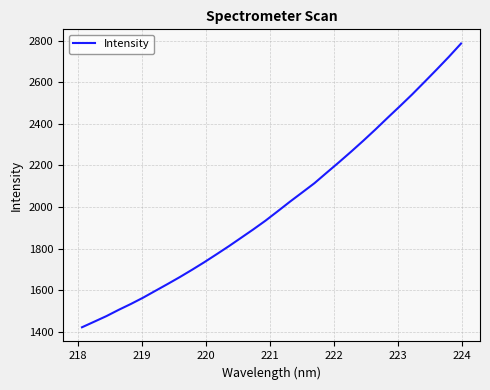

What is the smallest value displayed?

1421.5